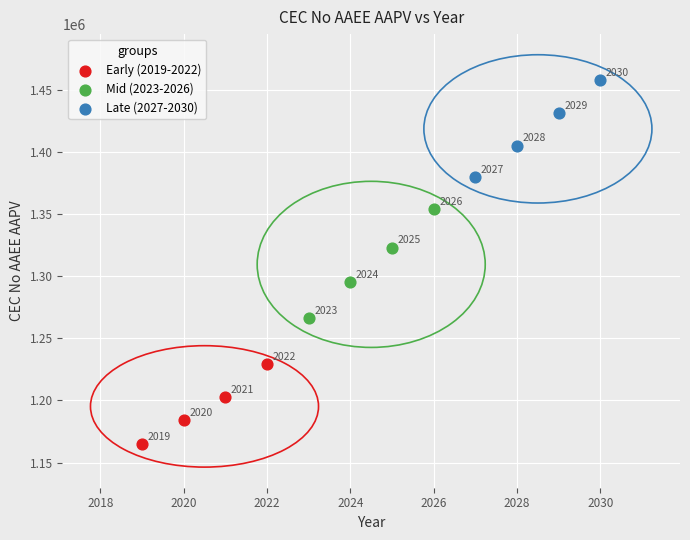

Which series has the widest spread of Y values?

Mid (2023-2026)